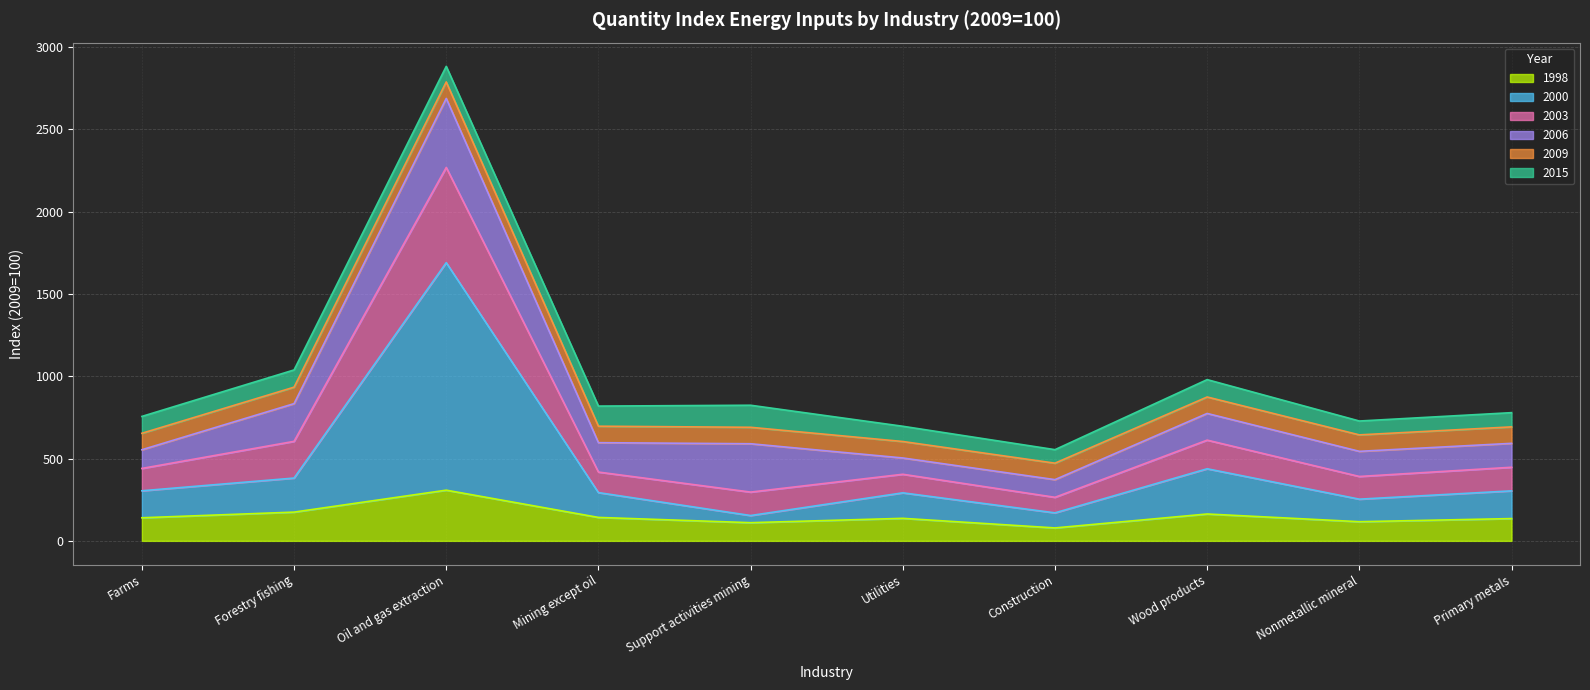

Which category has the highest value in the 1998 series?

Oil and gas extraction